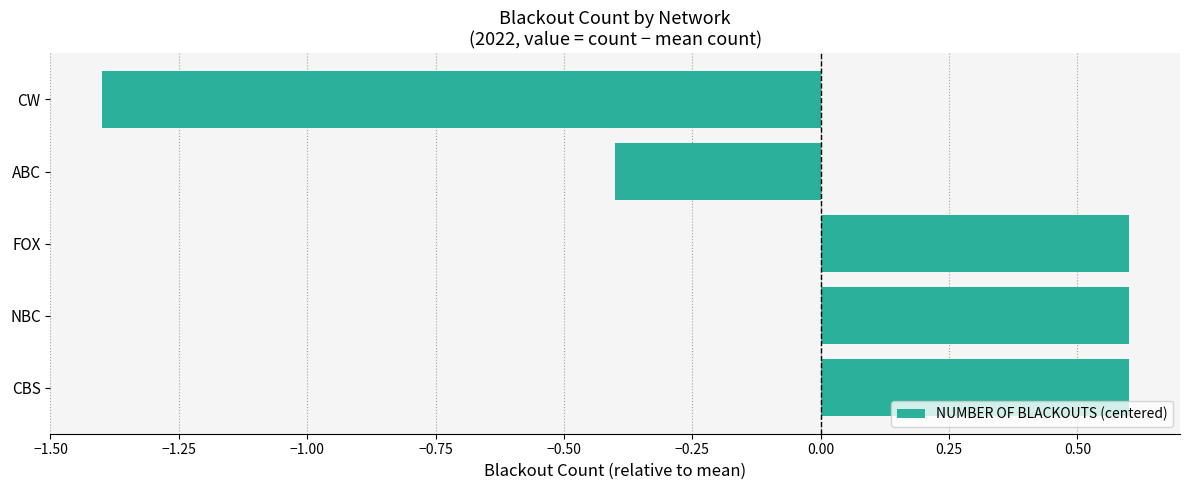

Reading bottom to top, what are all the values shown in this chart?

CBS=0.6	NBC=0.6	FOX=0.6	ABC=-0.4	CW=-1.4